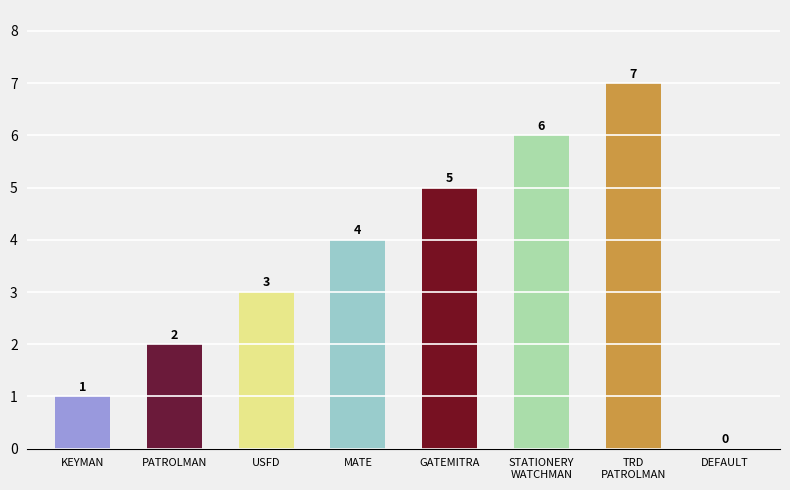

The chart shows a value of 3 at DEFAULT. True or false?

False